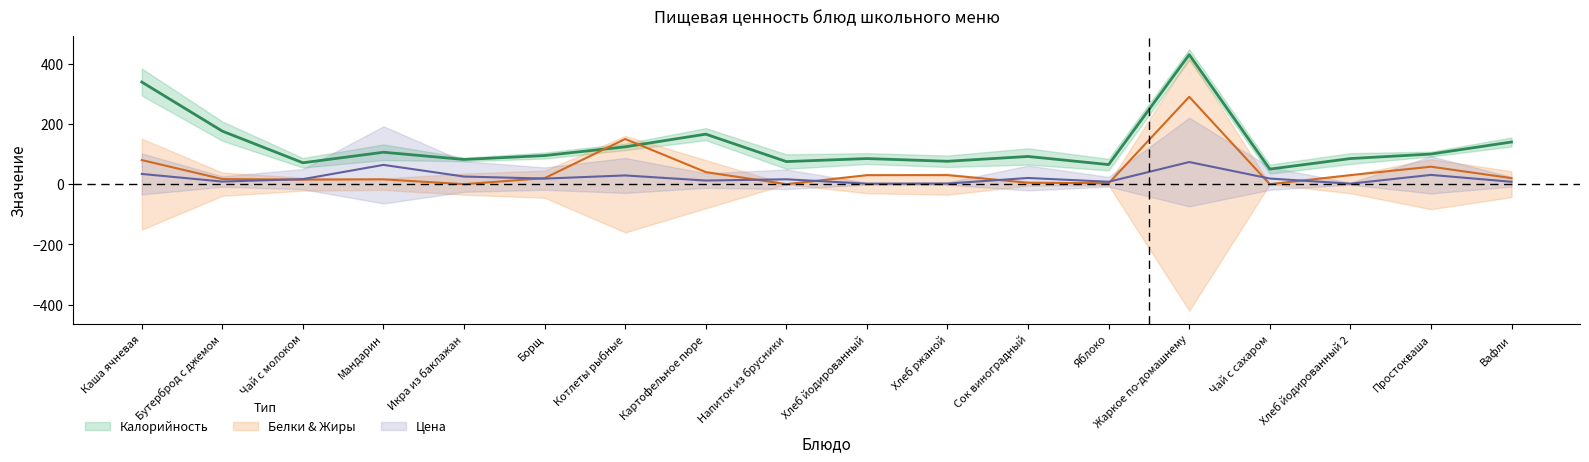

True or false: Калорийность has a value of 37.0 at Котлеты рыбные.

False